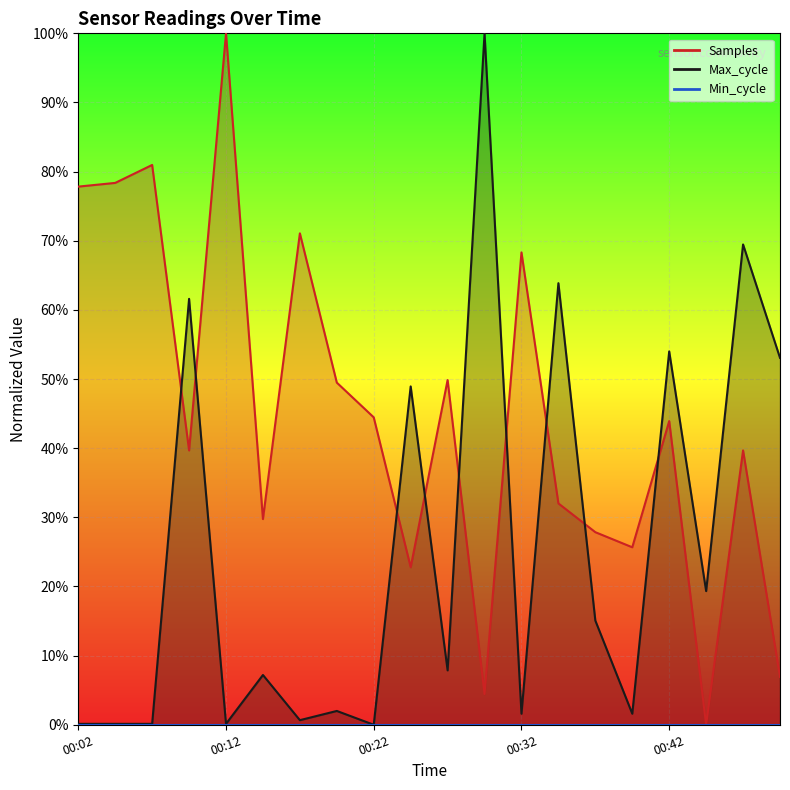

What is the total value across all series at 00:42?

97.9